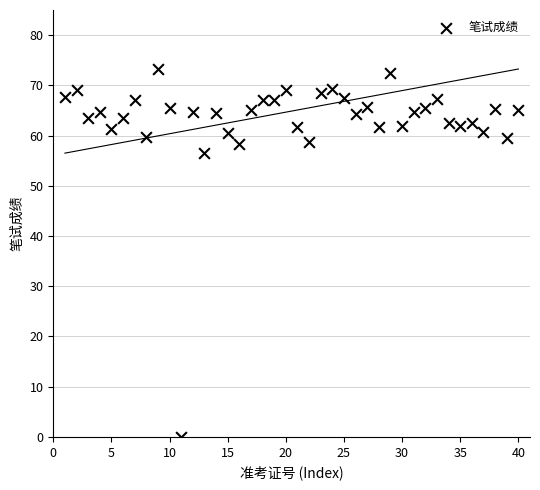

What Y value in the scatter plot is closest to 36?

56.5